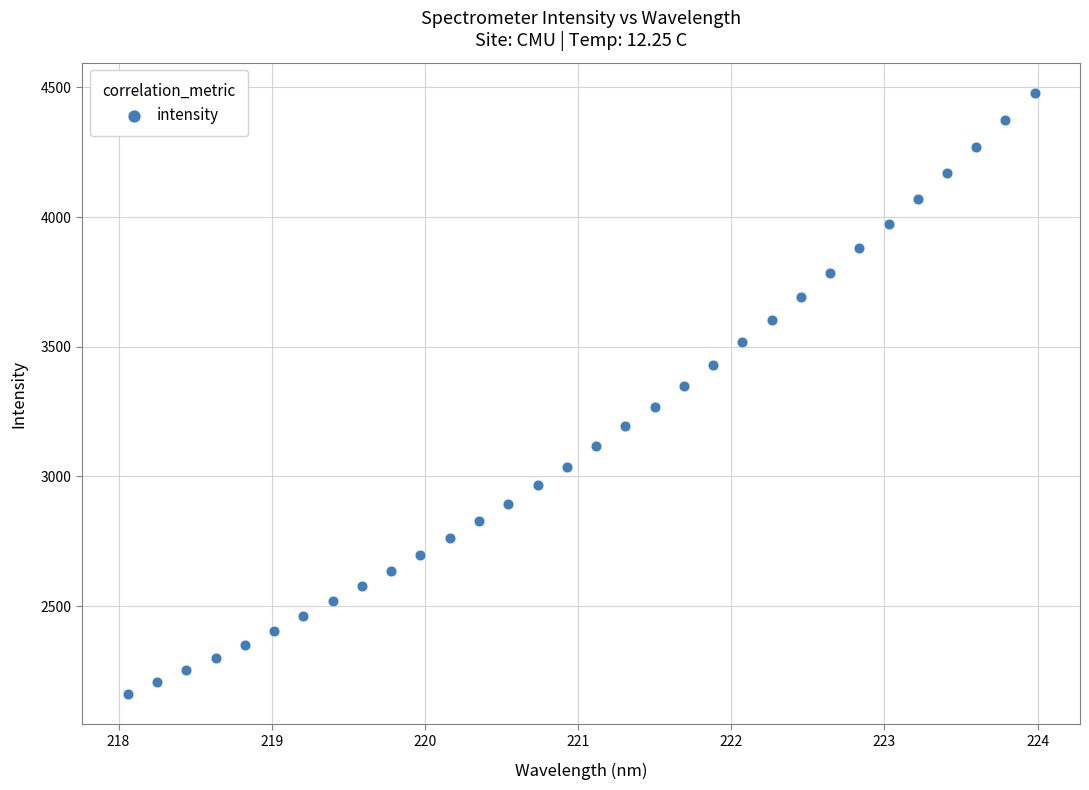

What is the range of Y values (max minus min)?

2320.4